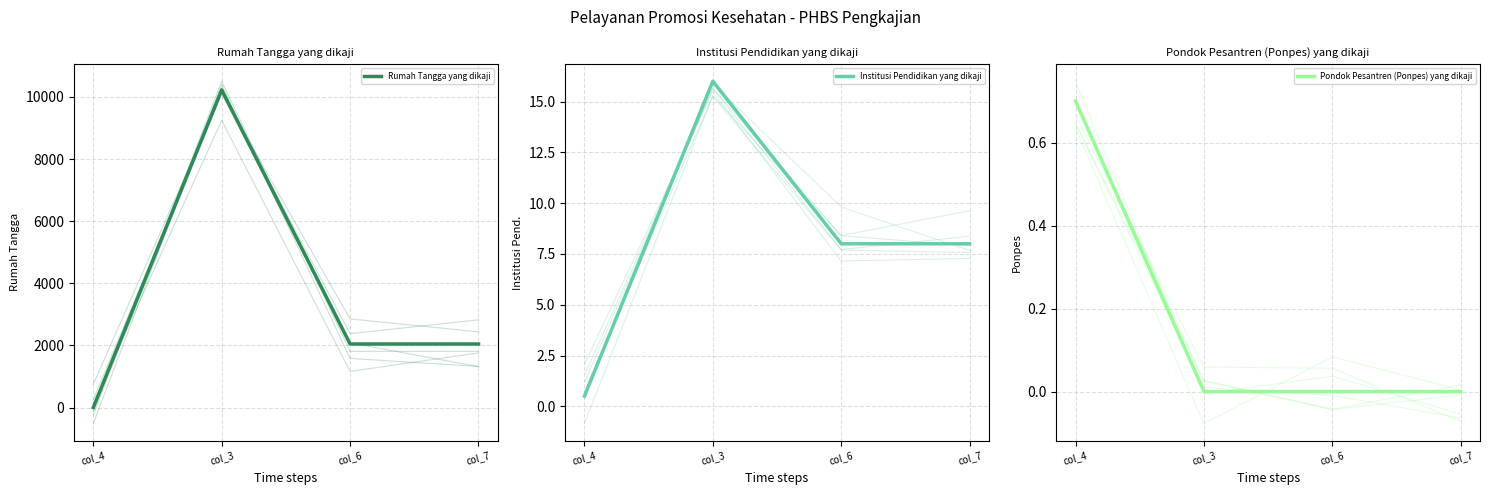

In Rumah Tangga yang dikaji, how many points are higher than both neighbors (excluding endpoints)?

1